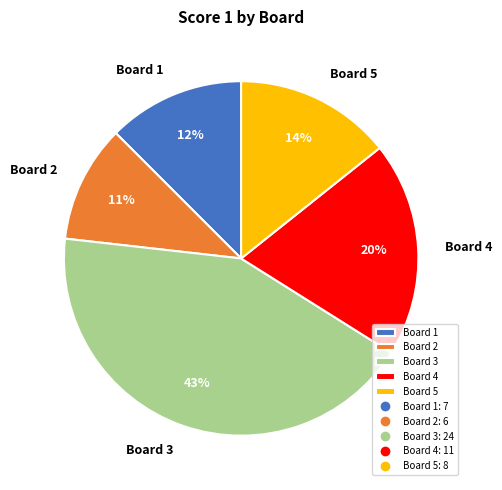

Combined, do Board 1 and Board 4 account for over 50%?

No